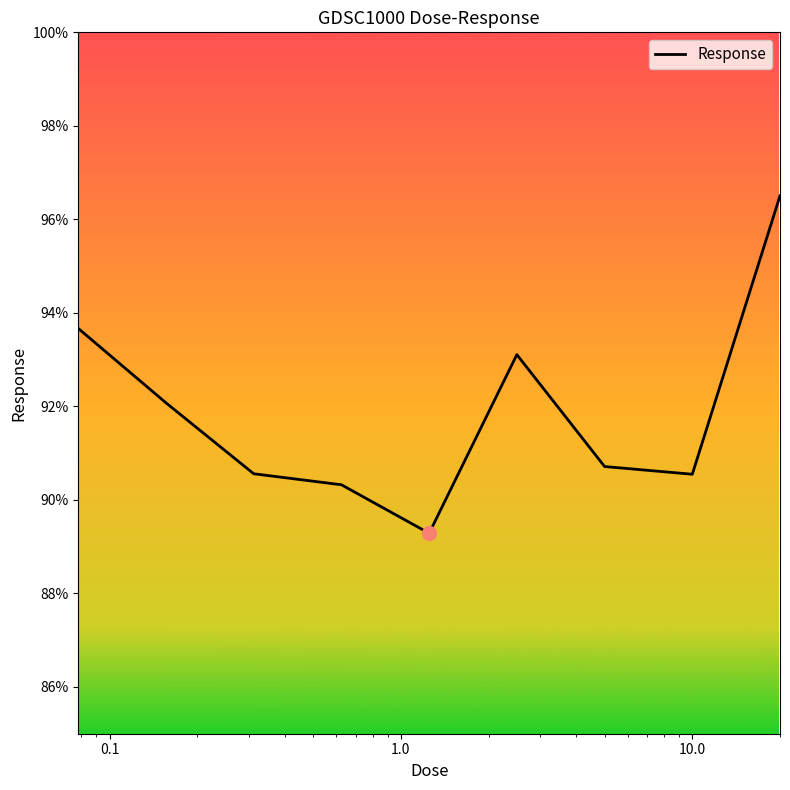

What is the smallest value displayed?

89.3